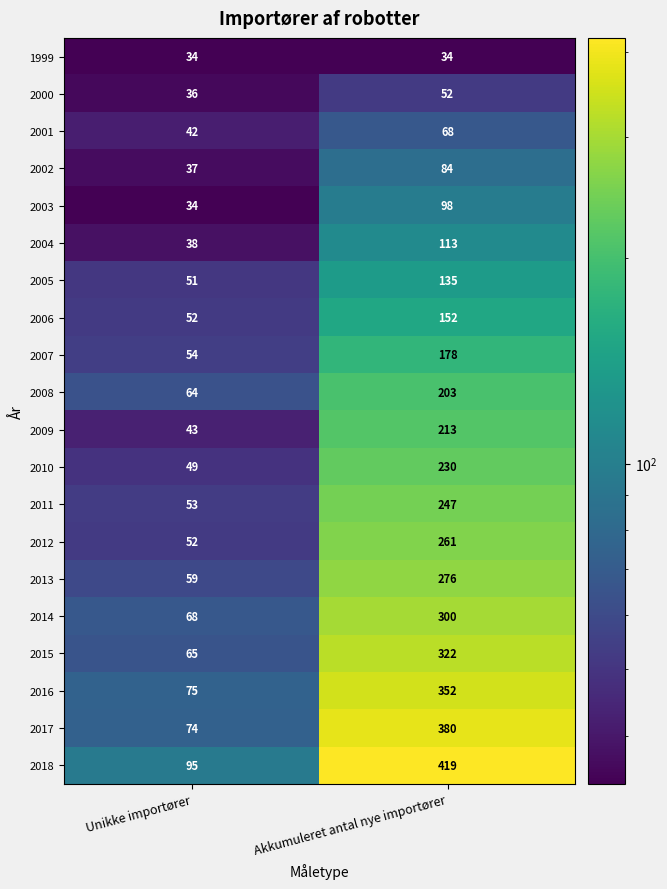

How many values in the 2018 series are below 419?

1